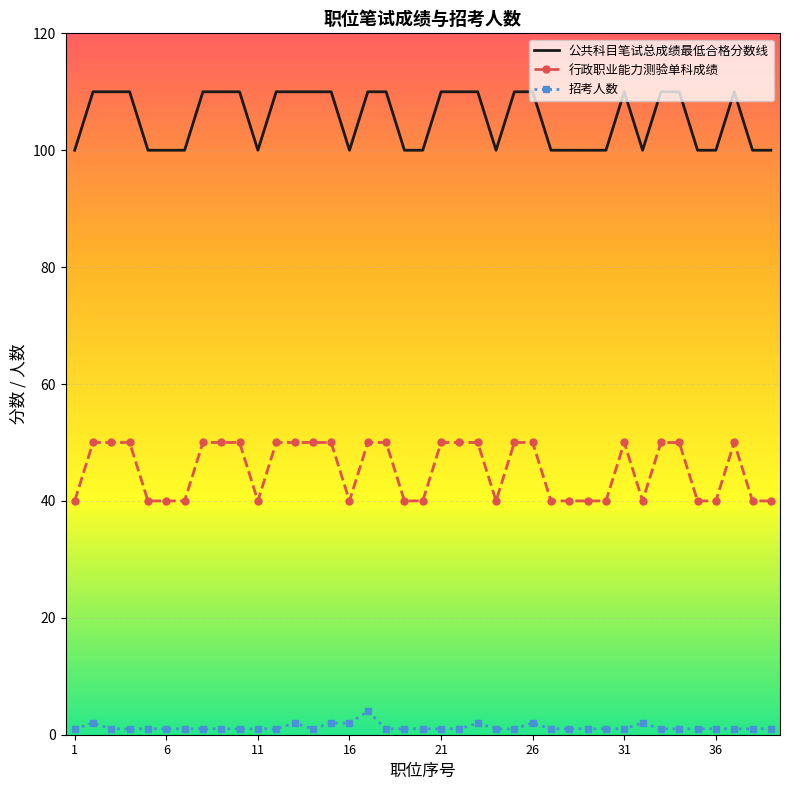

Which series has the largest total across all categories?

公共科目笔试总成绩最低合格分数线